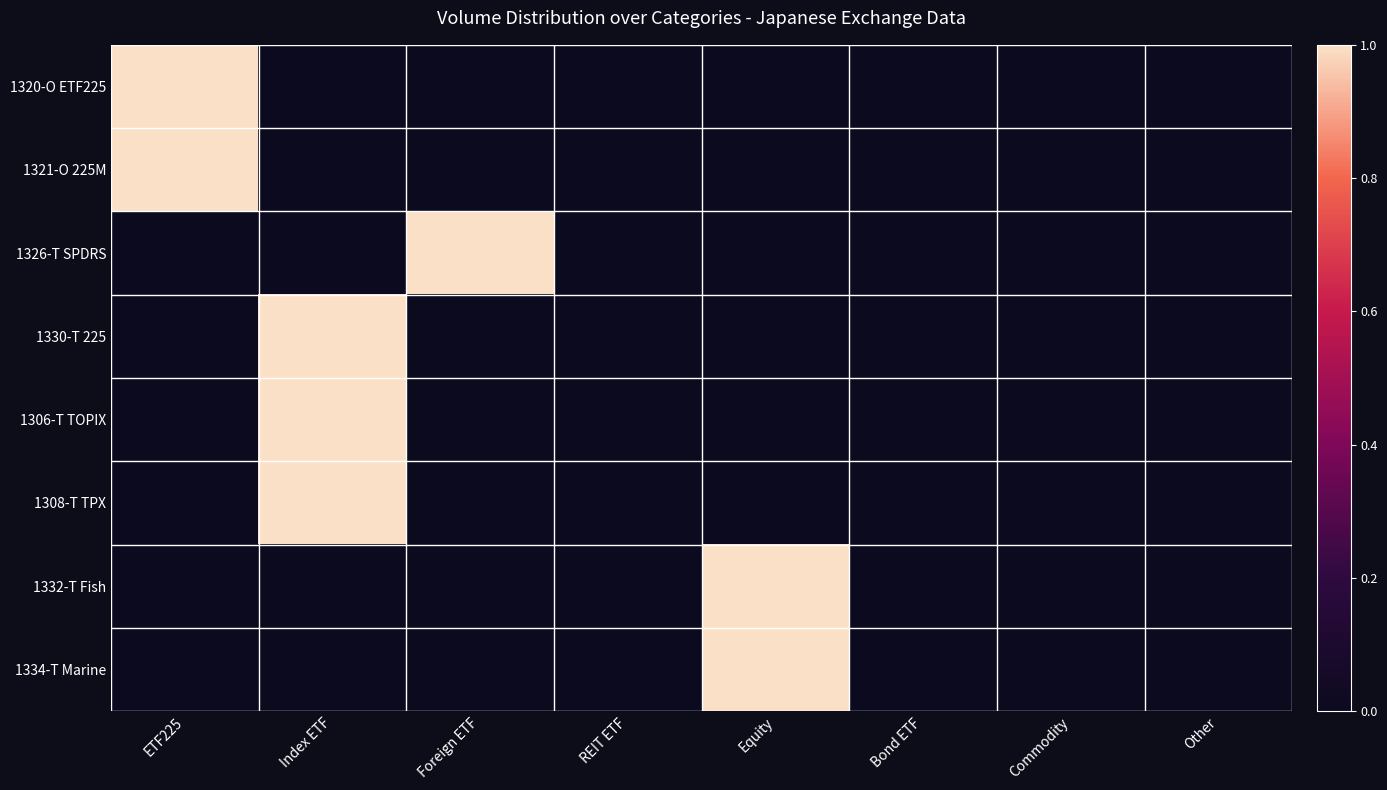

Reading right to left, extract all data points from this chart.

1320-O ETF225: Other=0	Commodity=0	Bond ETF=0	Equity=0	REIT ETF=0	Foreign ETF=0	Index ETF=0	ETF225=1
1321-O 225M: Other=0	Commodity=0	Bond ETF=0	Equity=0	REIT ETF=0	Foreign ETF=0	Index ETF=0	ETF225=1
1326-T SPDRS: Other=0	Commodity=0	Bond ETF=0	Equity=0	REIT ETF=0	Foreign ETF=1	Index ETF=0	ETF225=0
1330-T 225: Other=0	Commodity=0	Bond ETF=0	Equity=0	REIT ETF=0	Foreign ETF=0	Index ETF=1	ETF225=0
1306-T TOPIX: Other=0	Commodity=0	Bond ETF=0	Equity=0	REIT ETF=0	Foreign ETF=0	Index ETF=1	ETF225=0
1308-T TPX: Other=0	Commodity=0	Bond ETF=0	Equity=0	REIT ETF=0	Foreign ETF=0	Index ETF=1	ETF225=0
1332-T Fish: Other=0	Commodity=0	Bond ETF=0	Equity=1	REIT ETF=0	Foreign ETF=0	Index ETF=0	ETF225=0
1334-T Marine: Other=0	Commodity=0	Bond ETF=0	Equity=1	REIT ETF=0	Foreign ETF=0	Index ETF=0	ETF225=0